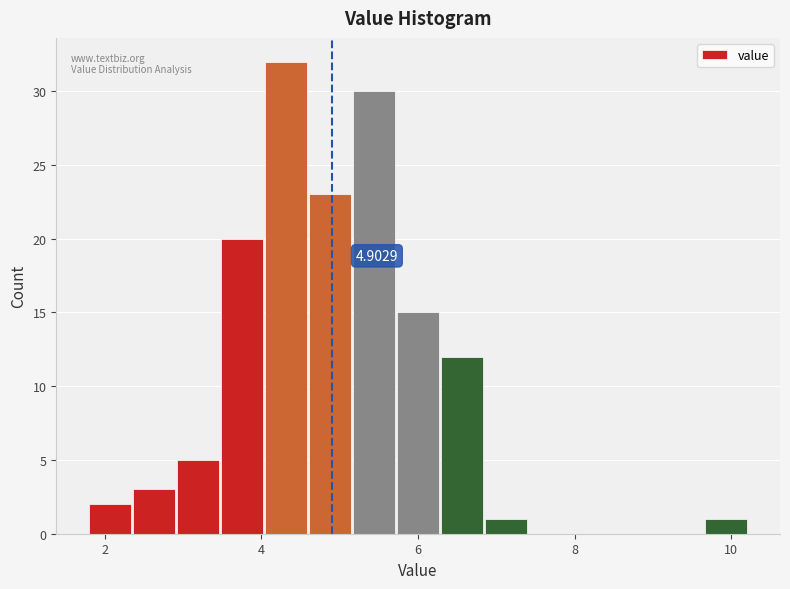

Around what value on the x-axis is the tallest bar? Give the approximate position of its centre, as read against the axis.

4.4